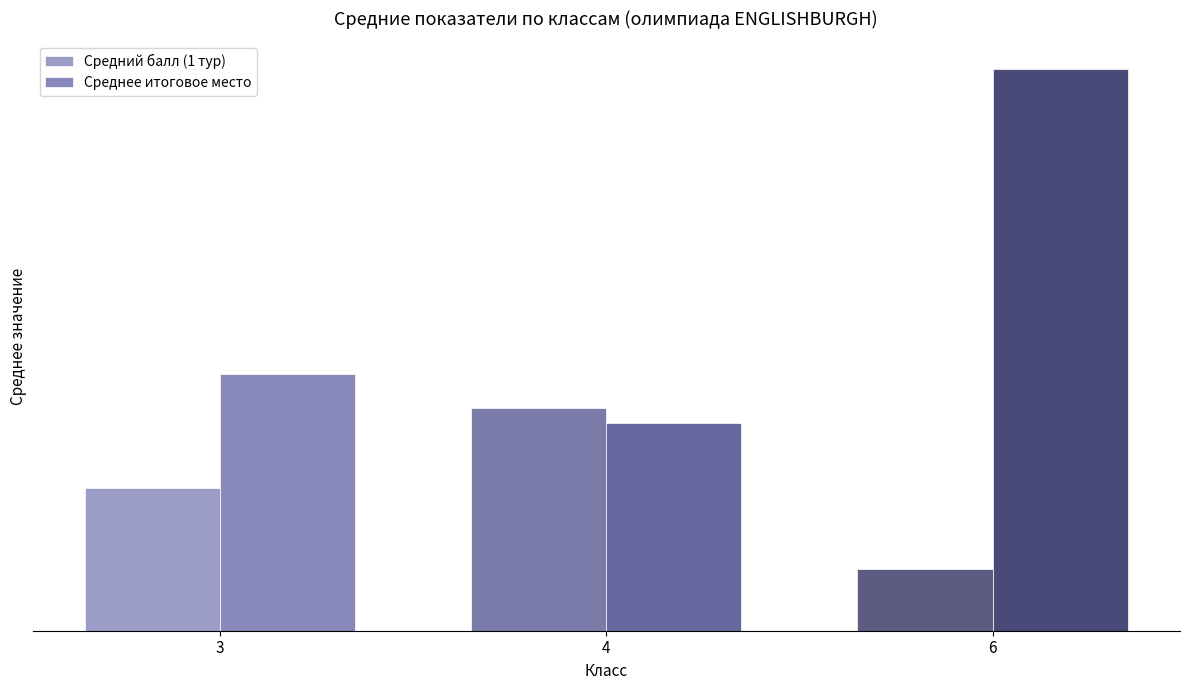

What are all the series names shown in the legend?

Средний балл (1 тур), Среднее итоговое место